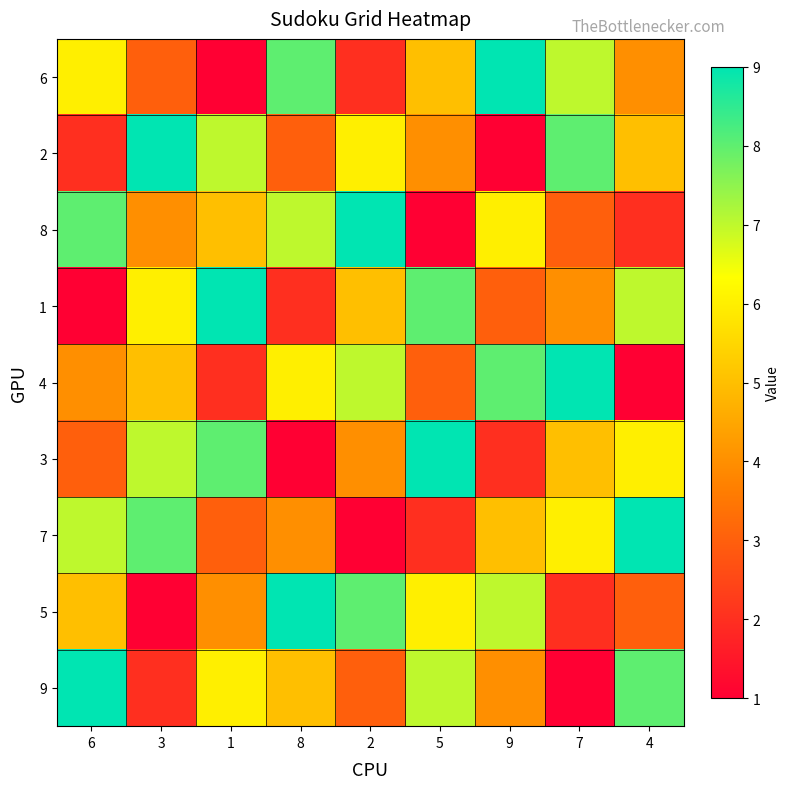

Reading left to right, transcribe all the data shown in this chart.

6: 6=6	3=3	1=1	8=8	2=2	5=5	9=9	7=7	4=4
2: 6=2	3=9	1=7	8=3	2=6	5=4	9=1	7=8	4=5
8: 6=8	3=4	1=5	8=7	2=9	5=1	9=6	7=3	4=2
1: 6=1	3=6	1=9	8=2	2=5	5=8	9=3	7=4	4=7
4: 6=4	3=5	1=2	8=6	2=7	5=3	9=8	7=9	4=1
3: 6=3	3=7	1=8	8=1	2=4	5=9	9=2	7=5	4=6
7: 6=7	3=8	1=3	8=4	2=1	5=2	9=5	7=6	4=9
5: 6=5	3=1	1=4	8=9	2=8	5=6	9=7	7=2	4=3
9: 6=9	3=2	1=6	8=5	2=3	5=7	9=4	7=1	4=8